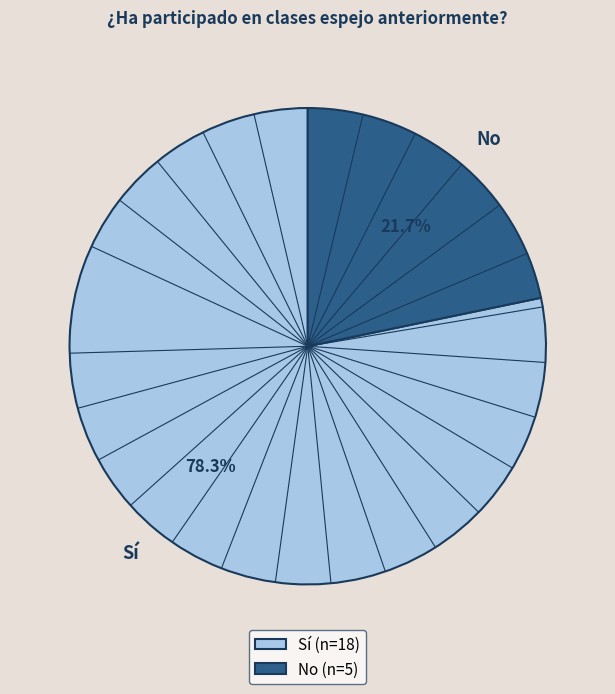

Approximately how many times larger is the value at Sí compared to No?

3.6